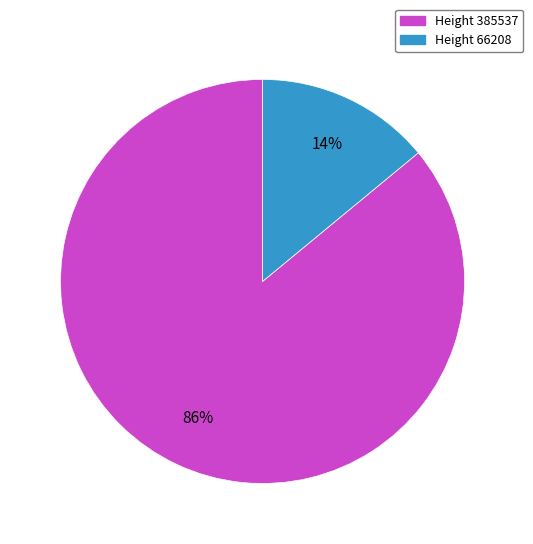

To the nearest percent, what is the difference between the largest and smallest slice percentages?

72%